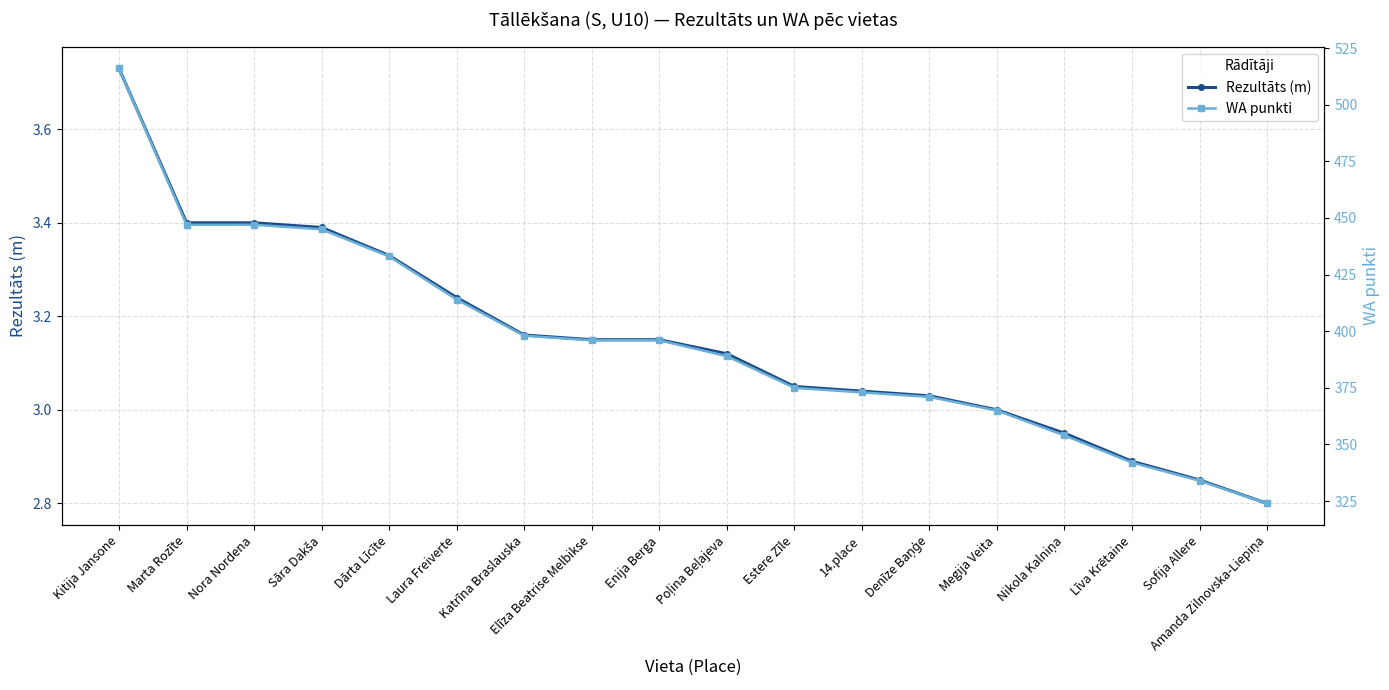

Which category has the lowest value in the WA punkti series?

Amanda Zilnovska-Liepiņa